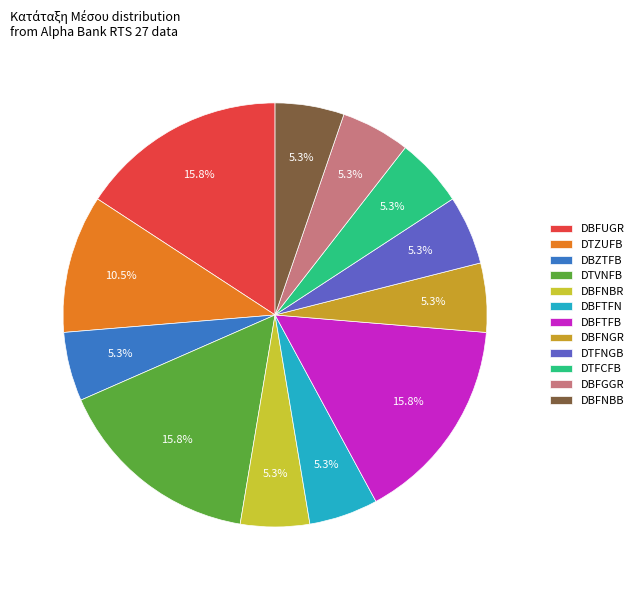

To the nearest percent, what is the average slice percentage?

8%